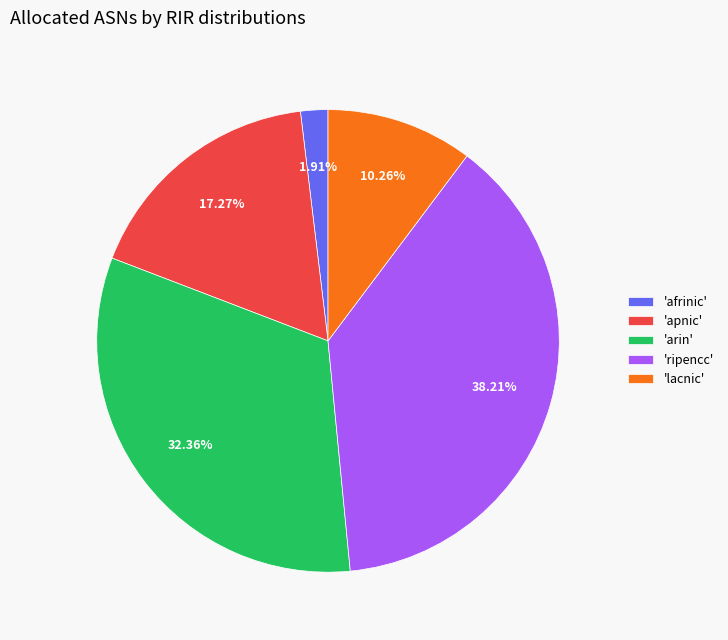

Combined, do 'afrinic' and 'lacnic' account for over 50%?

No